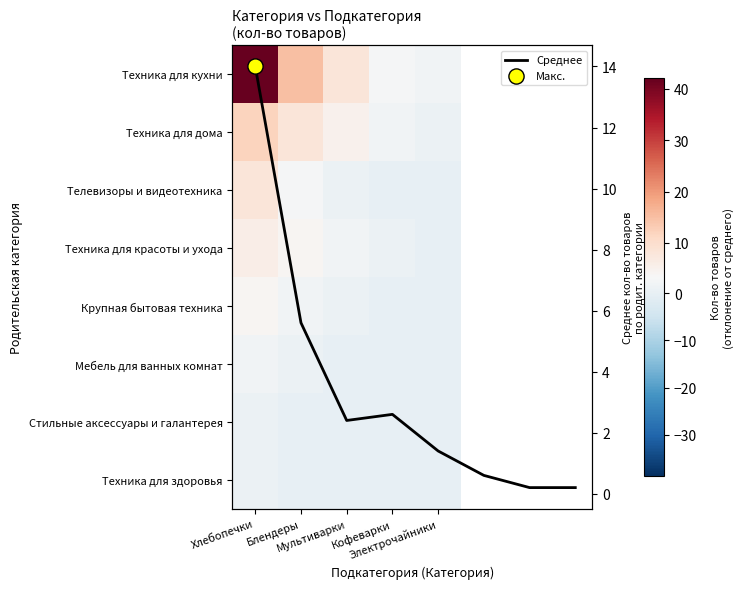

What is the difference between the Телевизоры и видеотехника values at Кофеварки and Блендеры?

3